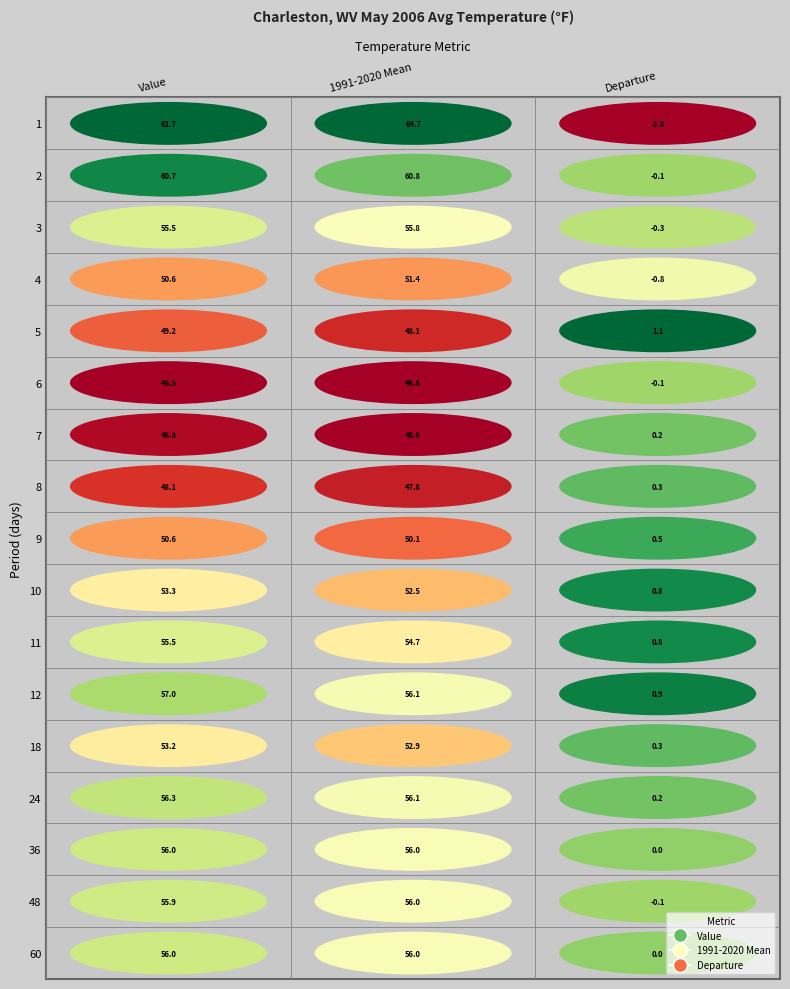

True or false: 48 has a value of -0.2 at Departure.

False